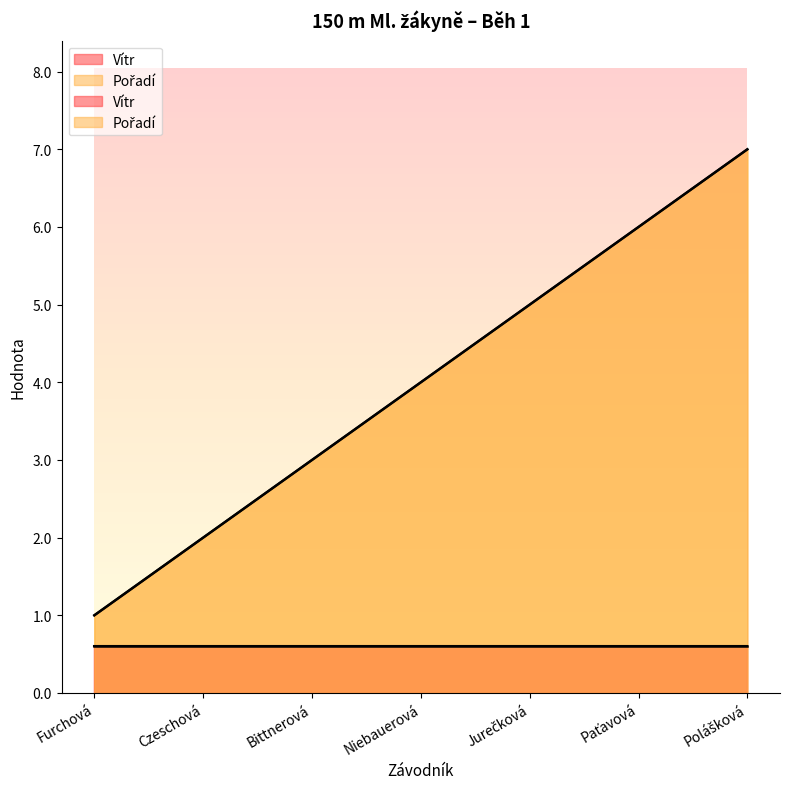

What is the smallest value displayed?

1